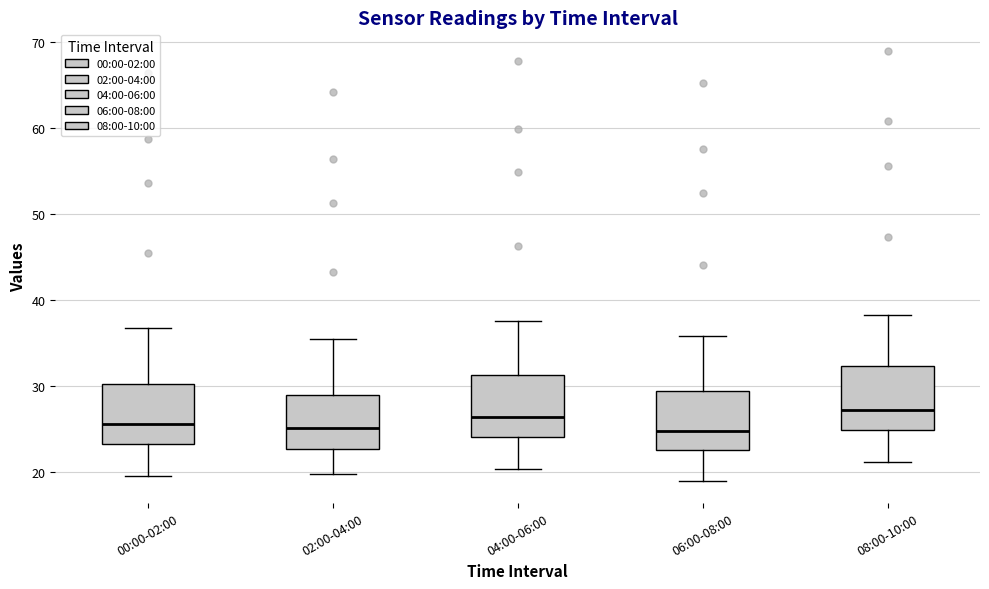

Reading left to right, transcribe this box plot: for each box, give where its median line is, the range the box spans, and where its two whiskers end, as read against the y-axis. The values are not printed on the chart, so give them approximately, as read against the axis.

00:00-02:00: median 26, box 23 to 30, whiskers 19 to 37
02:00-04:00: median 25, box 23 to 29, whiskers 20 to 35
04:00-06:00: median 26, box 24 to 31, whiskers 20 to 38
06:00-08:00: median 25, box 23 to 29, whiskers 19 to 36
08:00-10:00: median 27, box 25 to 32, whiskers 21 to 38